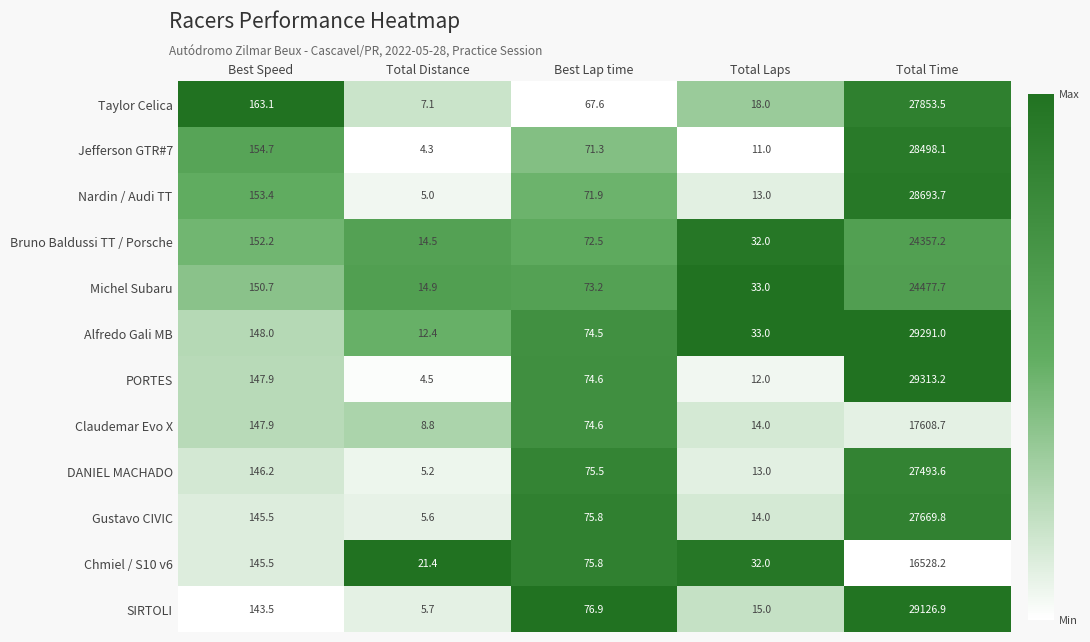

Which series has the widest spread of values?

PORTES